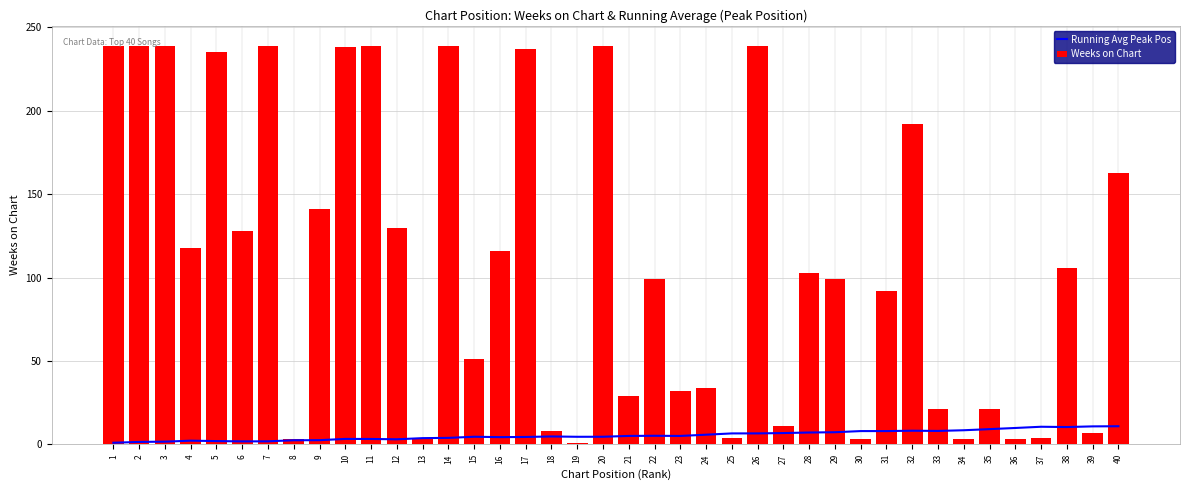

What are all the series names shown in the legend?

Running Avg Peak Pos, Weeks on Chart